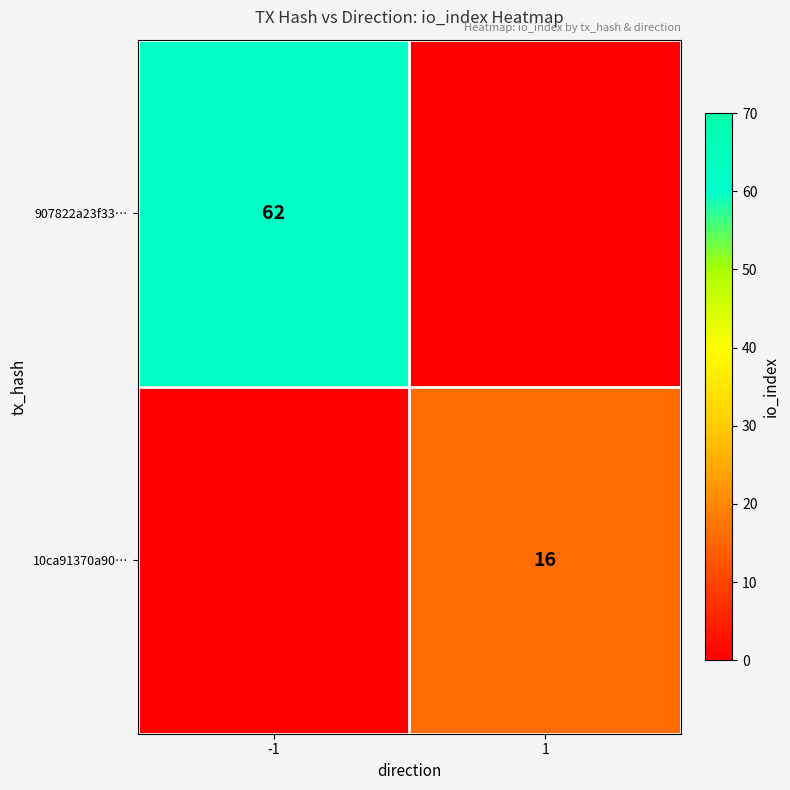

The value of 907822a23f33… at -1 is 62. True or false?

True